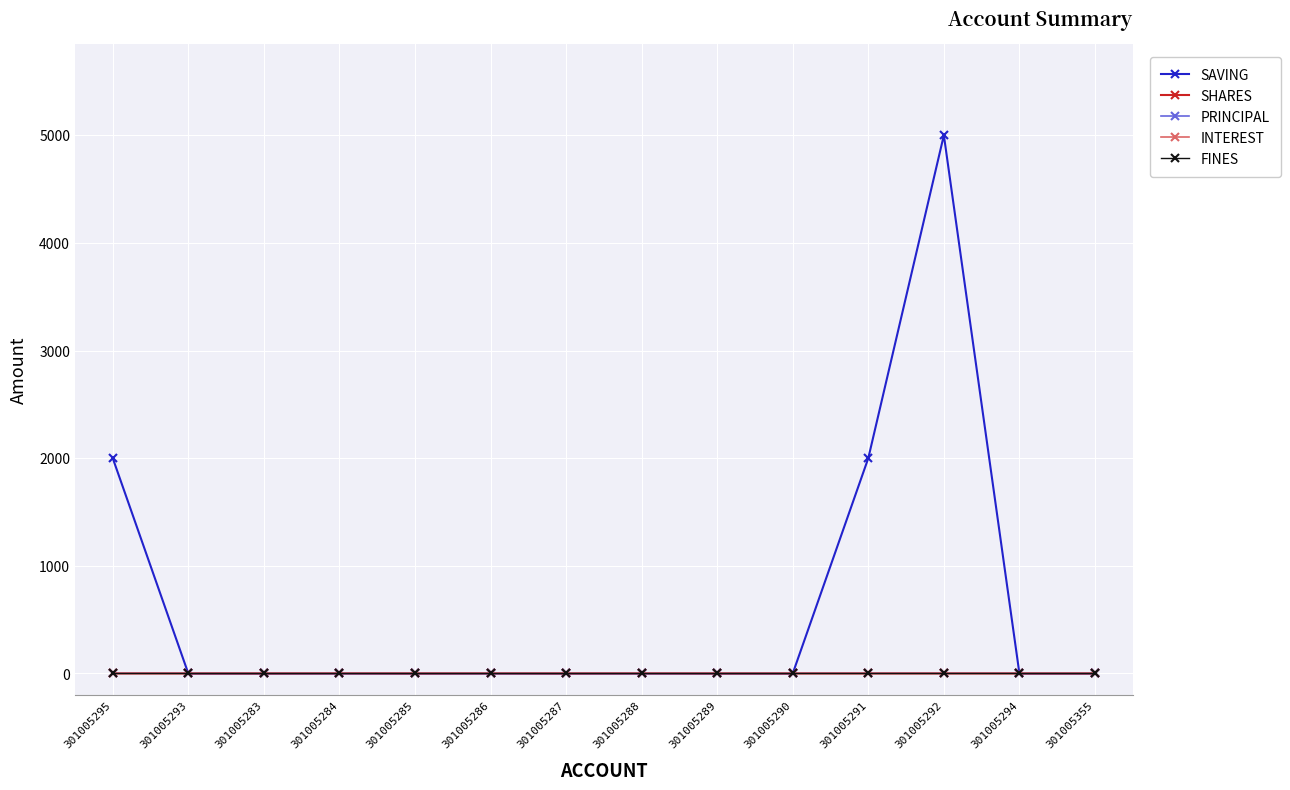

Is this an area chart (filled region under the line)?

No